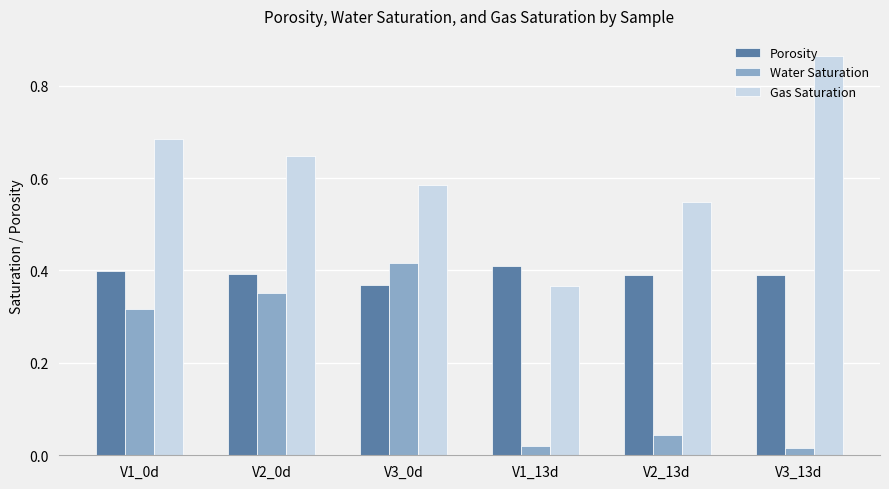

At which label does Gas Saturation reach its peak?

V3_13d